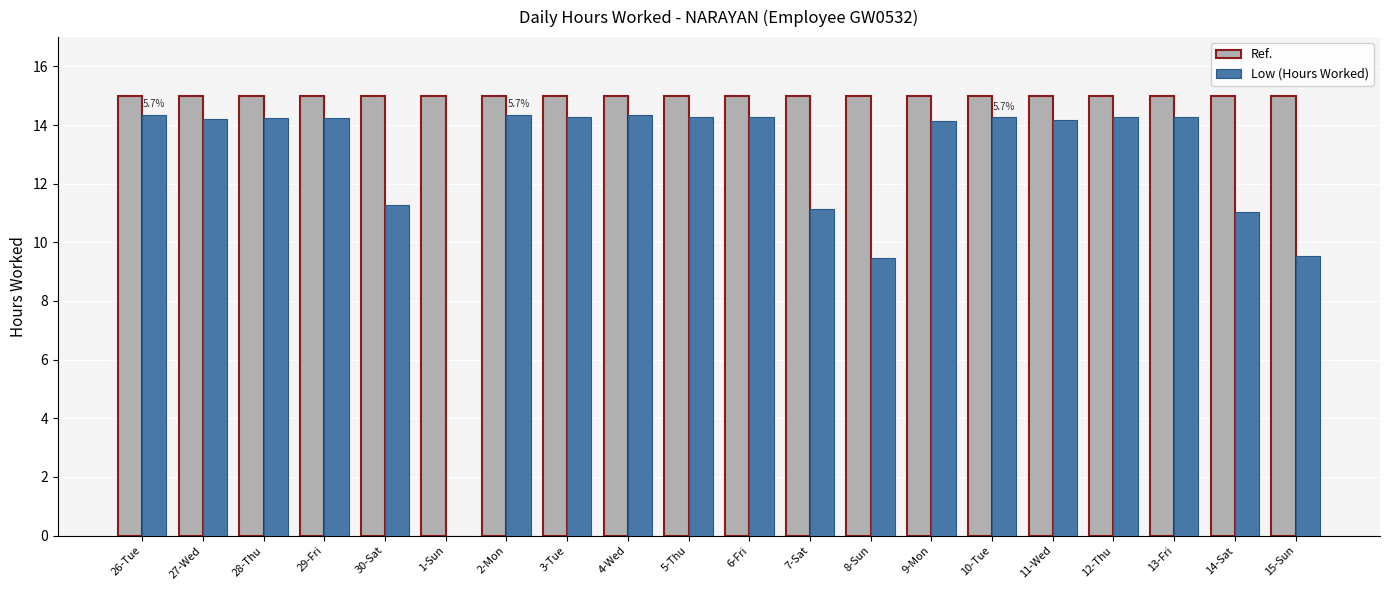

What are all the series names shown in the legend?

Ref., Low (Hours Worked)